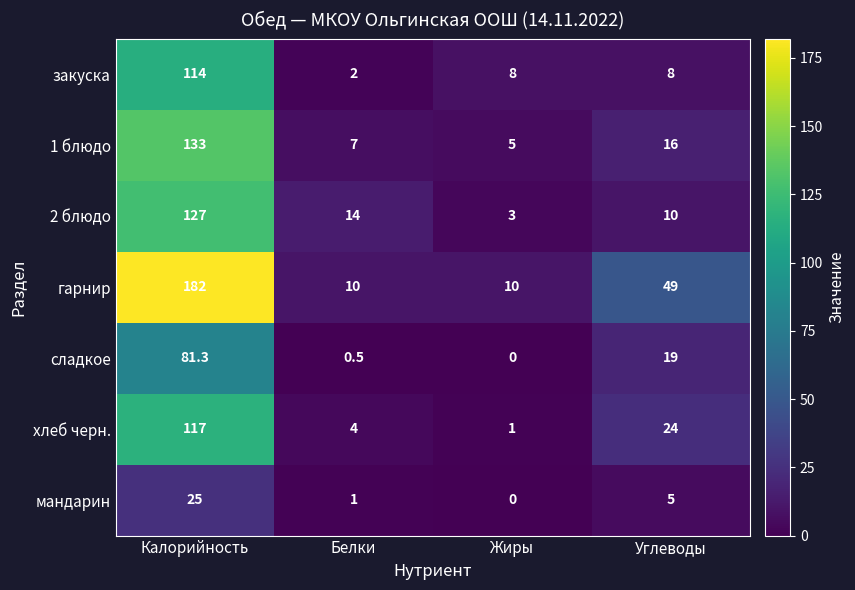

True or false: хлеб черн. has a value of 4.0 at Белки.

True